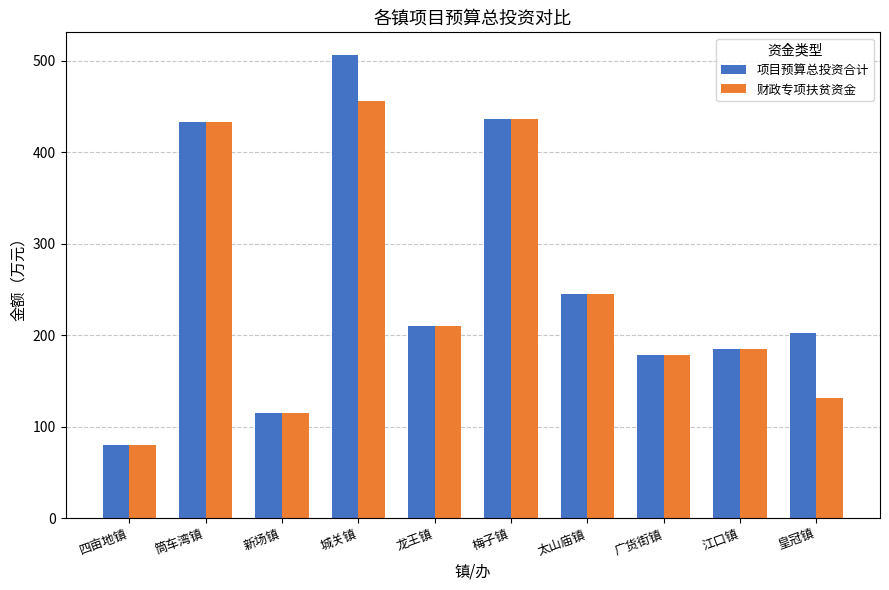

List the series in order of their overall mean, lowest first.

财政专项扶贫资金, 项目预算总投资合计